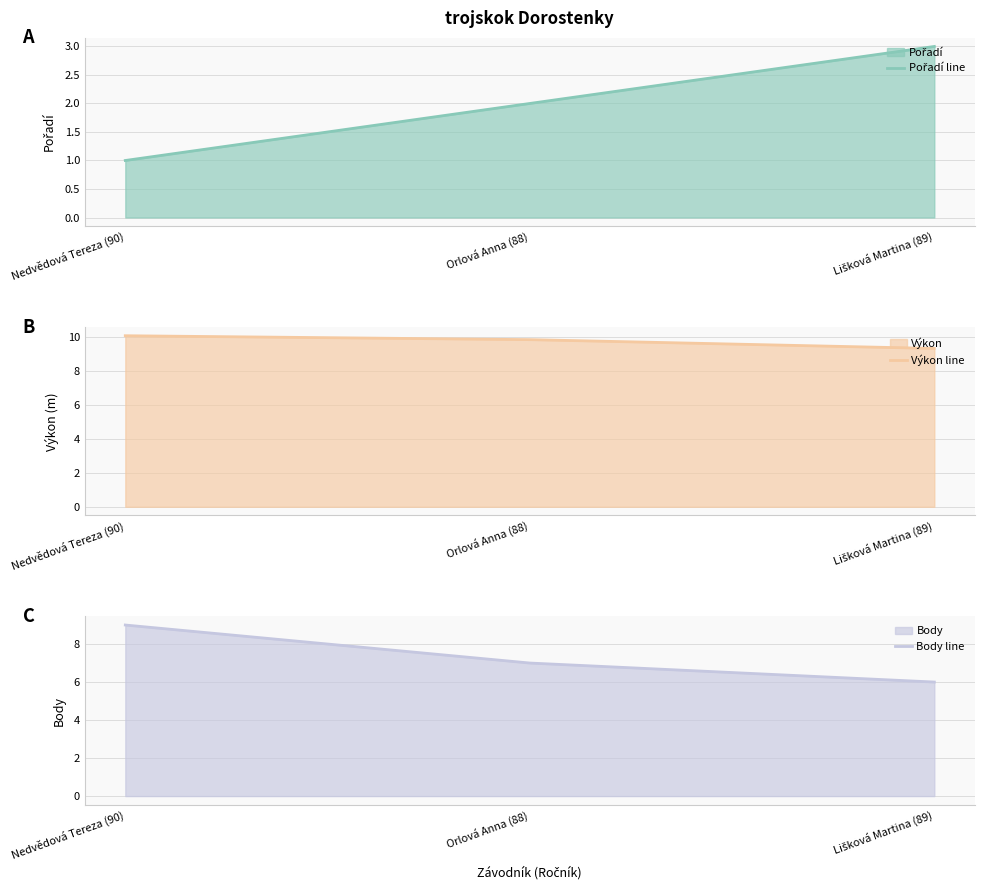

Is it true that Body line equals 2.9 at Lišková Martina (89)?

False